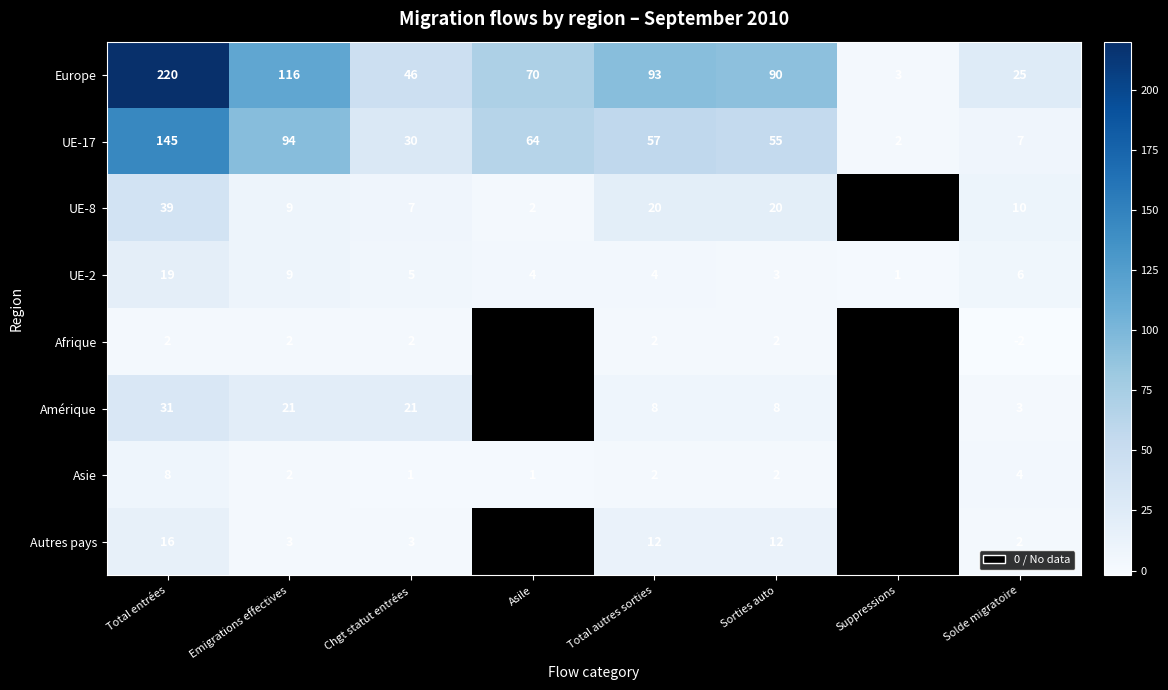

The UE-17 series shows 200.4 at Total entrées. True or false?

False